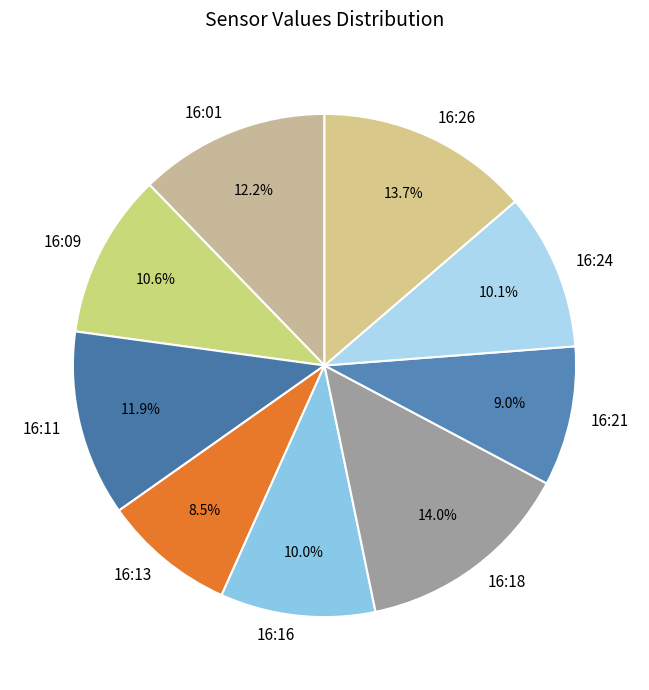

Between 16:24 and 16:01, which is larger?

16:01